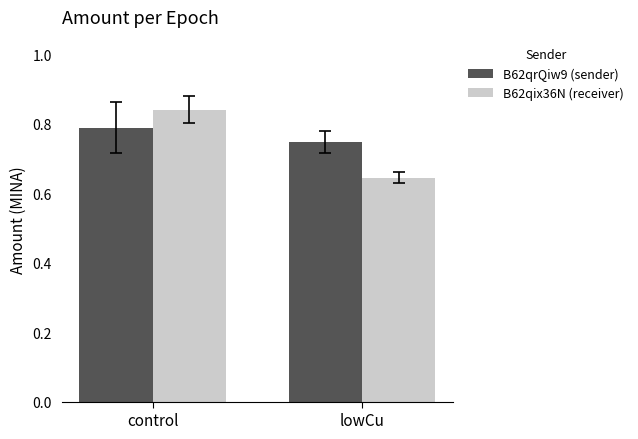

Is the value of B62qrQiw9 (sender) at control greater than the value of B62qix36N (receiver) at lowCu?

Yes